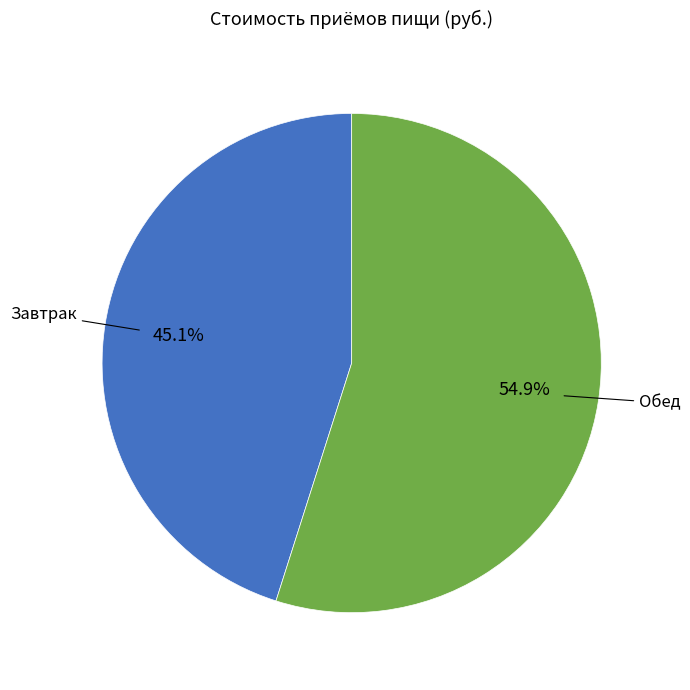

To the nearest percent, what is the average slice percentage?

50%